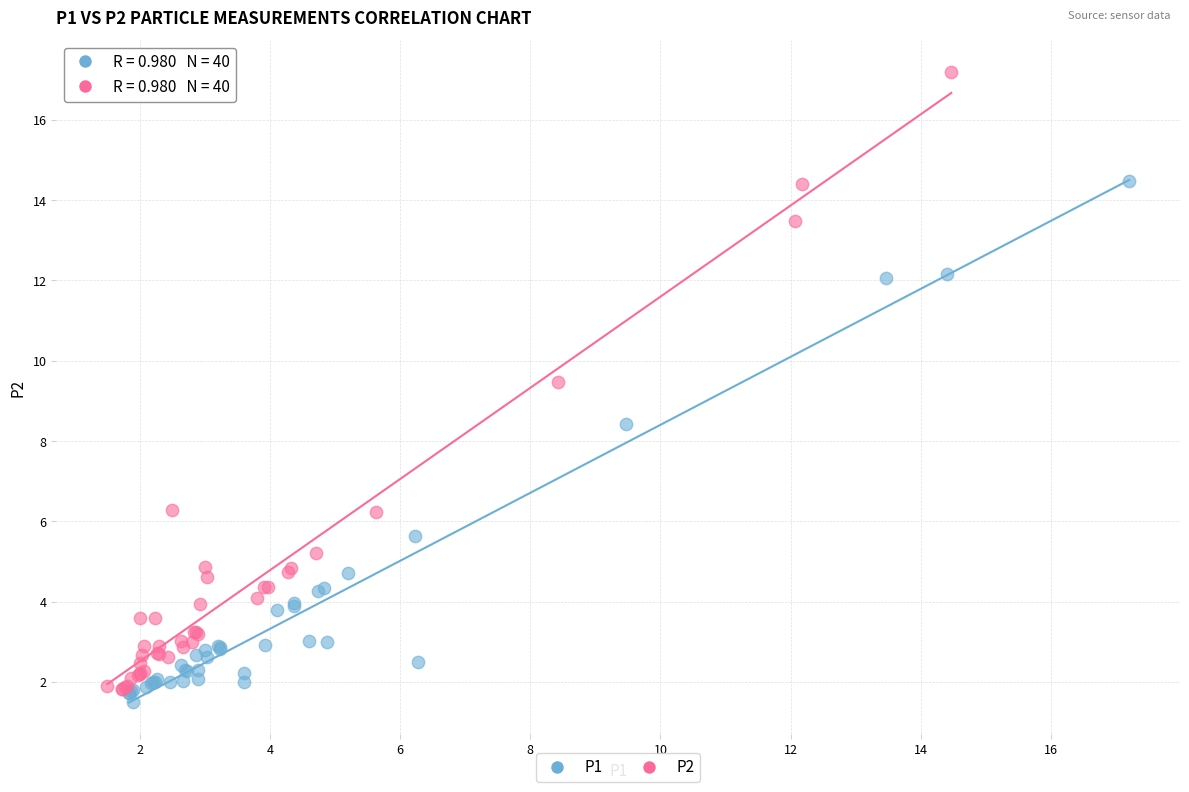

Which series reaches the maximum Y coordinate?

P2